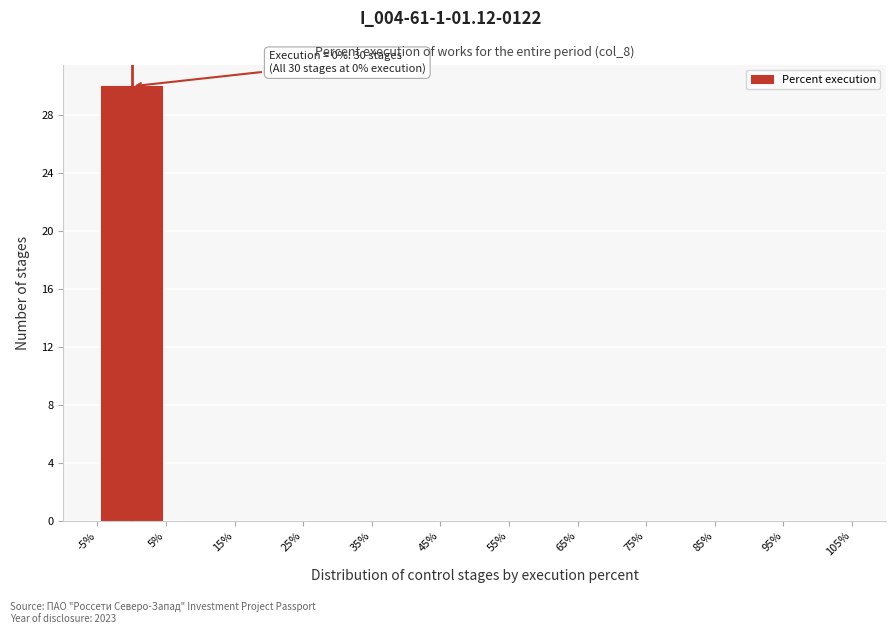

Which range on the x-axis has the tallest bar?

-5% to 5%